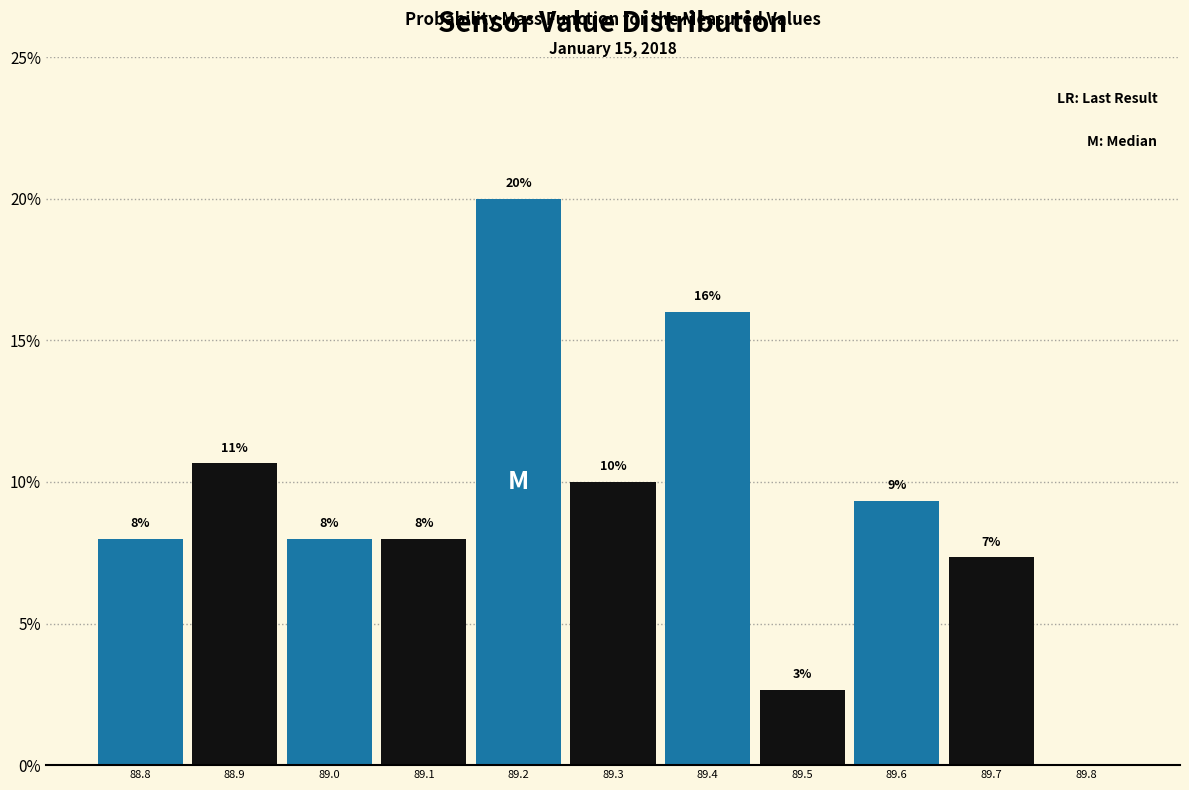

Which category has the highest value across all series?

89.2